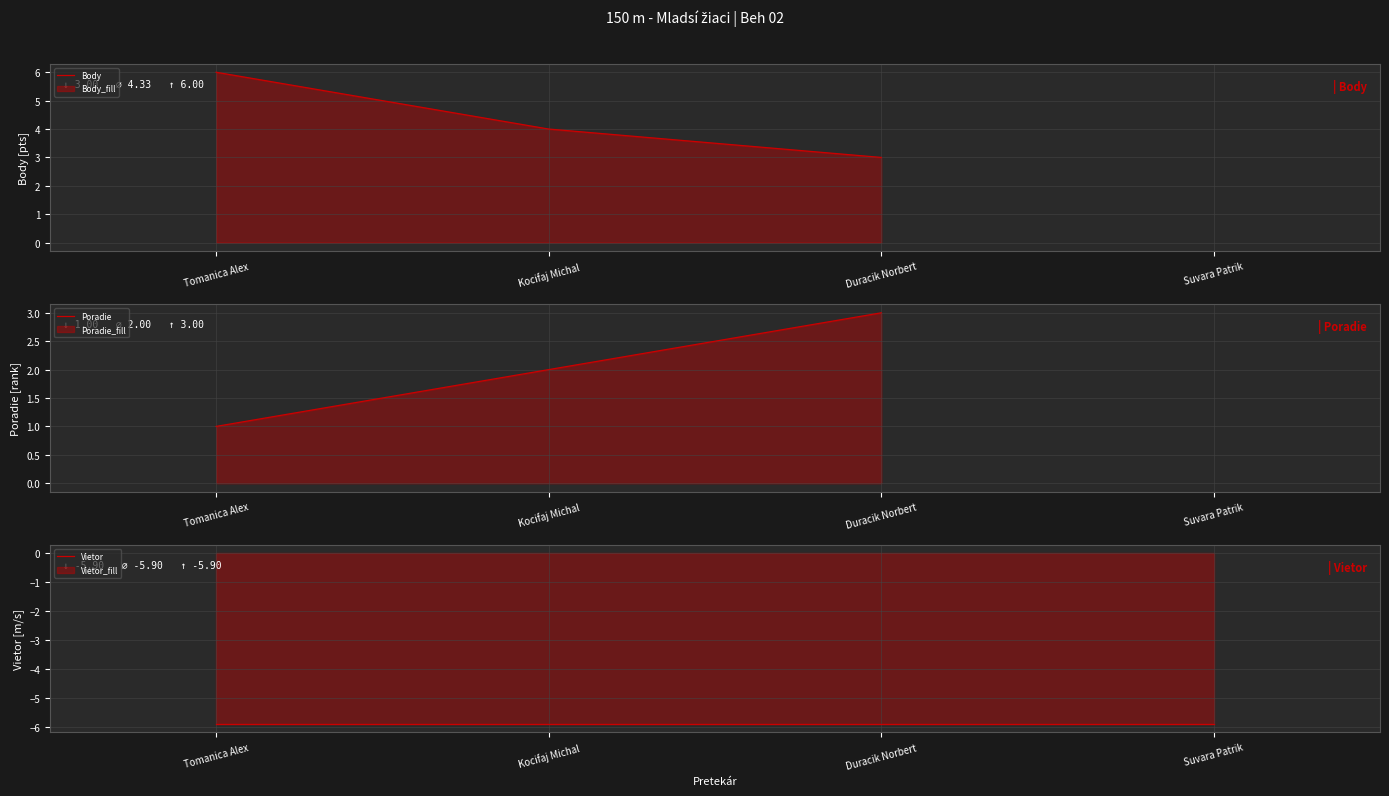

Which has a higher value, Duracik Norbert or Tomanica Alex?

Tomanica Alex